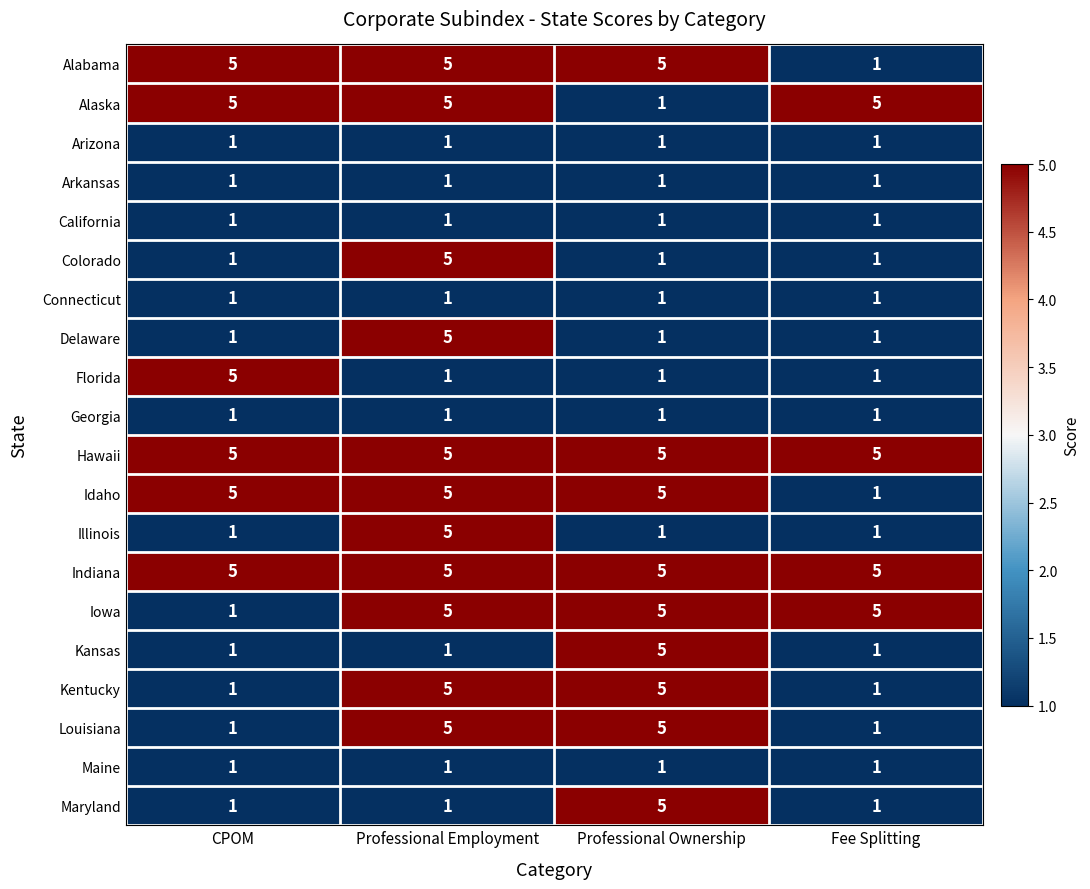

What is the greatest value displayed?

5